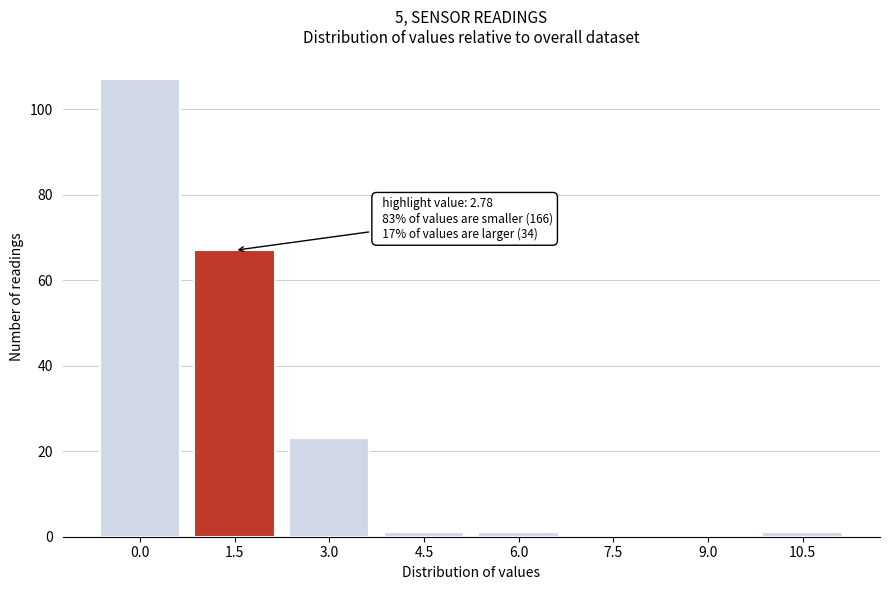

Reading left to right, list all the values displayed in this chart.

0.0=107	1.5=67	3.0=23	4.5=1	6.0=1	7.5=0	9.0=0	10.5=1